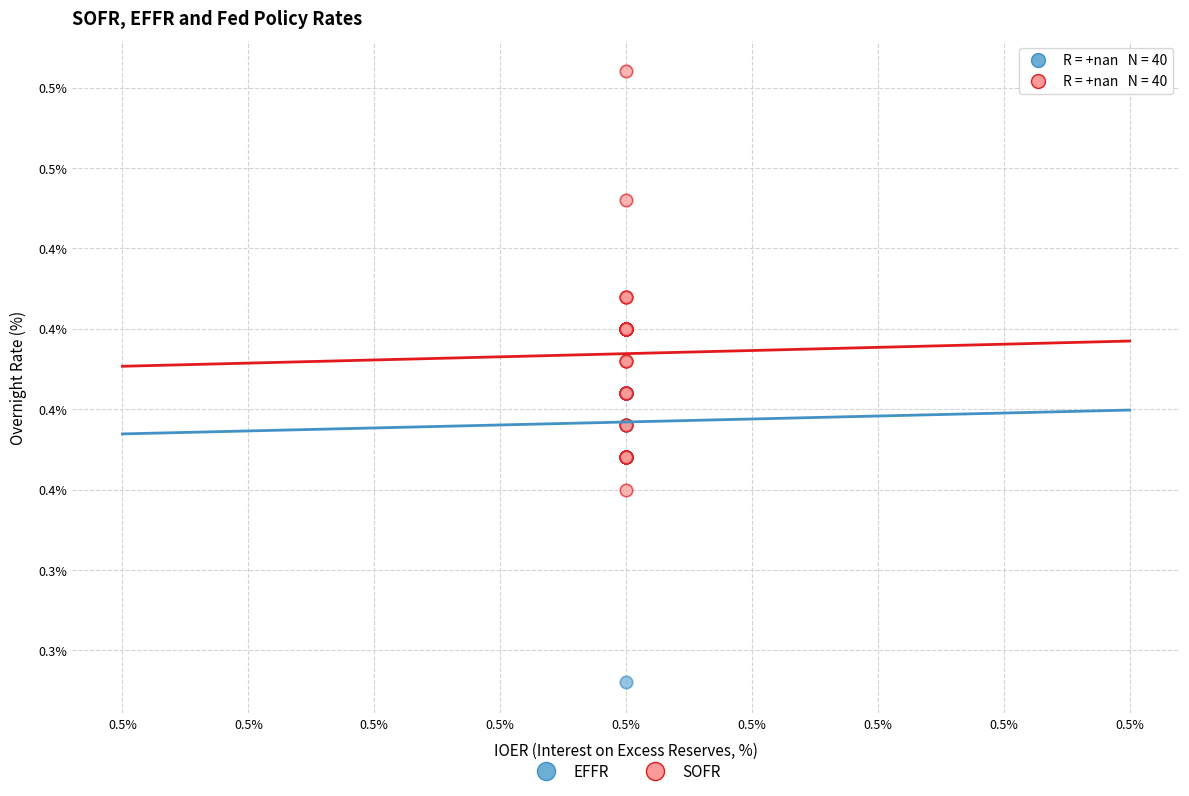

What are all the series names shown in the legend?

EFFR, SOFR